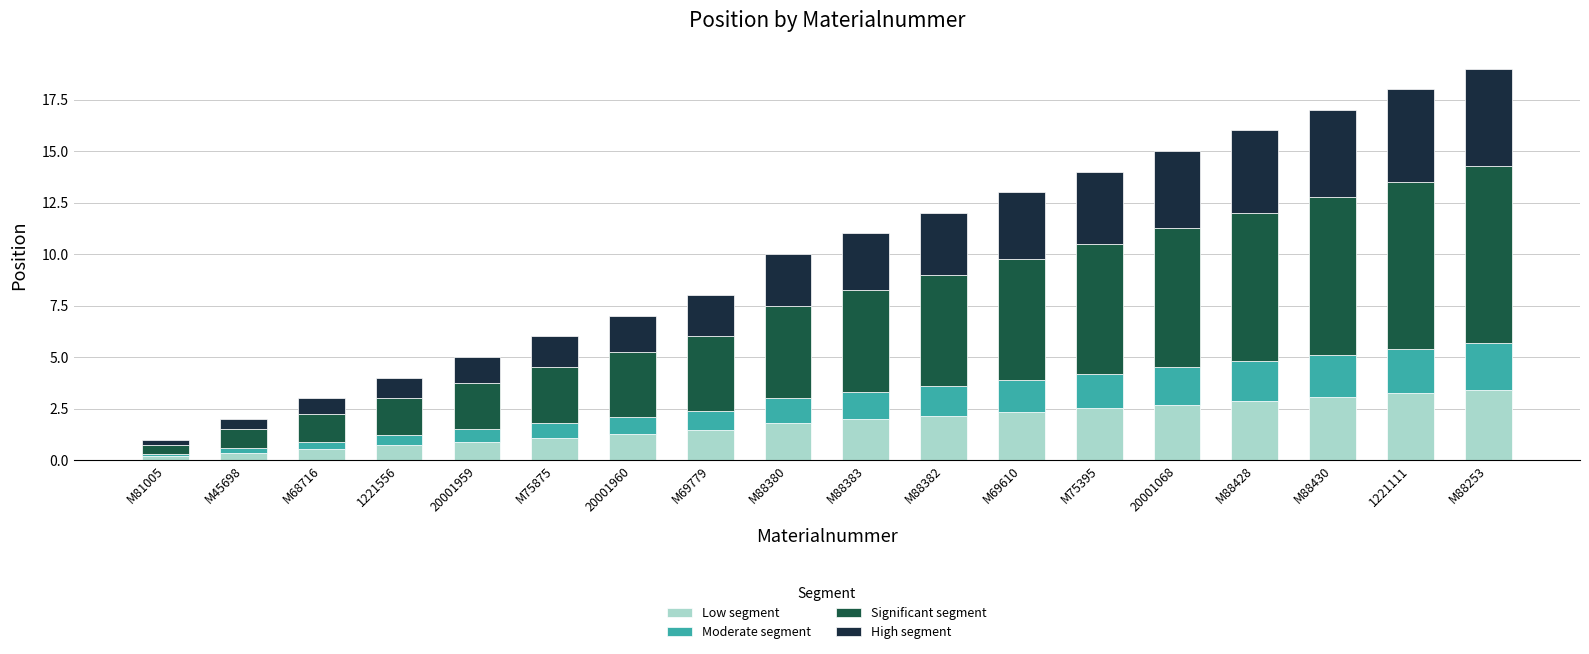

The value of Low segment at M88380 is 3.1. True or false?

False